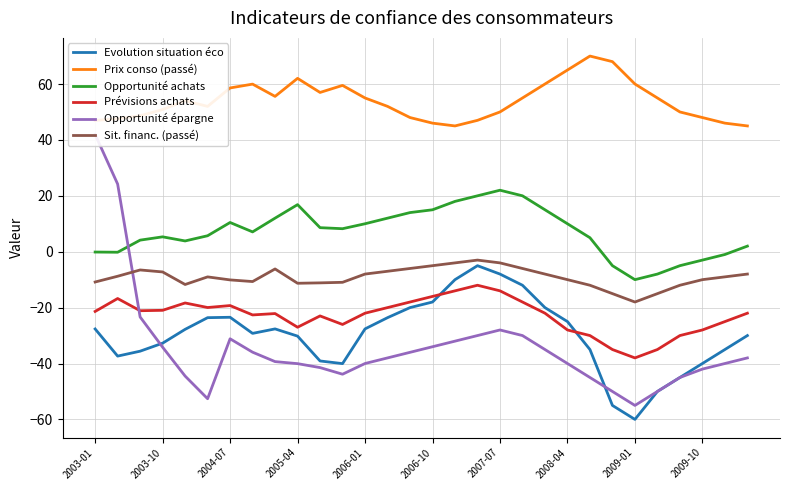

How many values in Opportunité épargne are below zero?

28